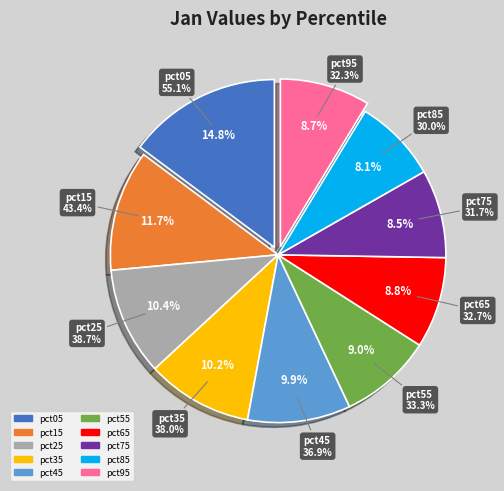

The pct65 slice represents 9% of the pie. True or false?

True